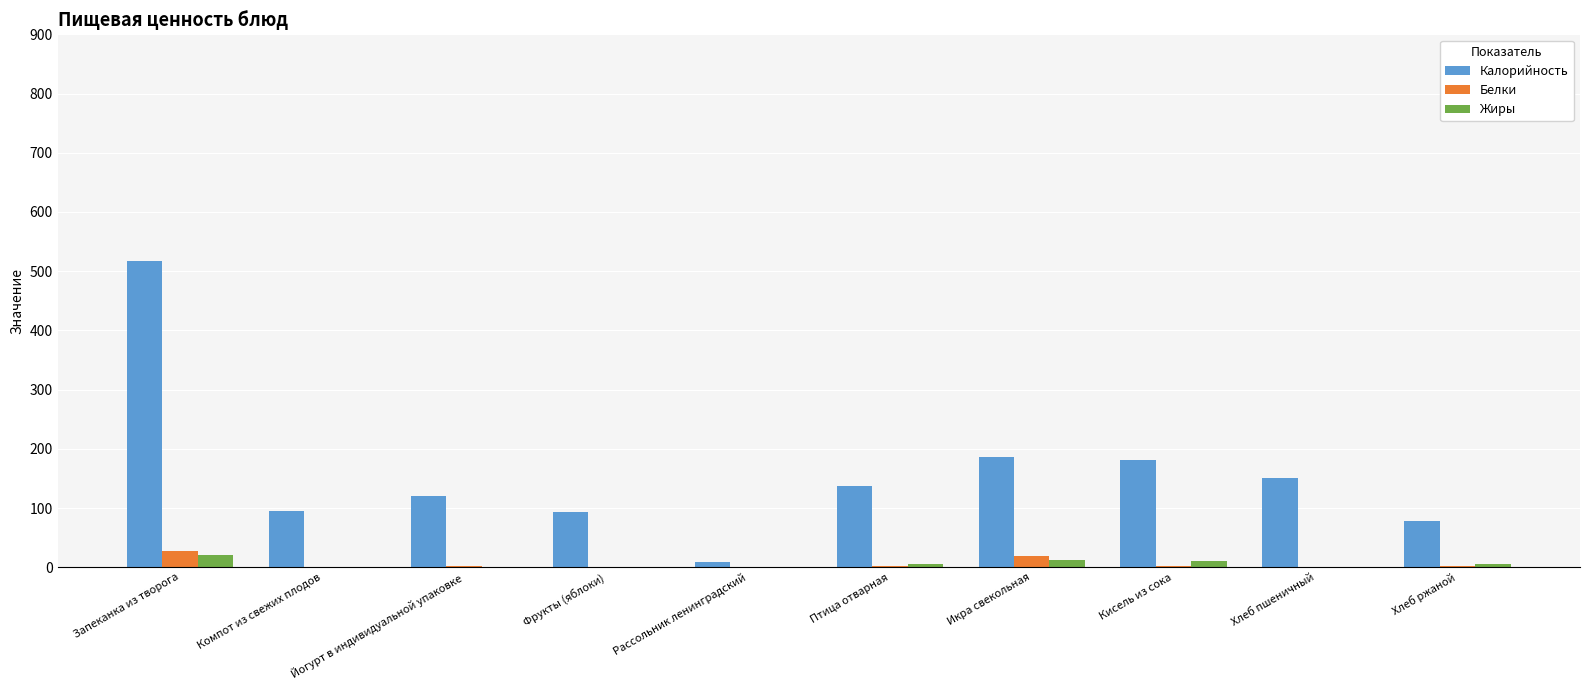

What is the spread (max minus min) of values at Кисель из сока?

179.0